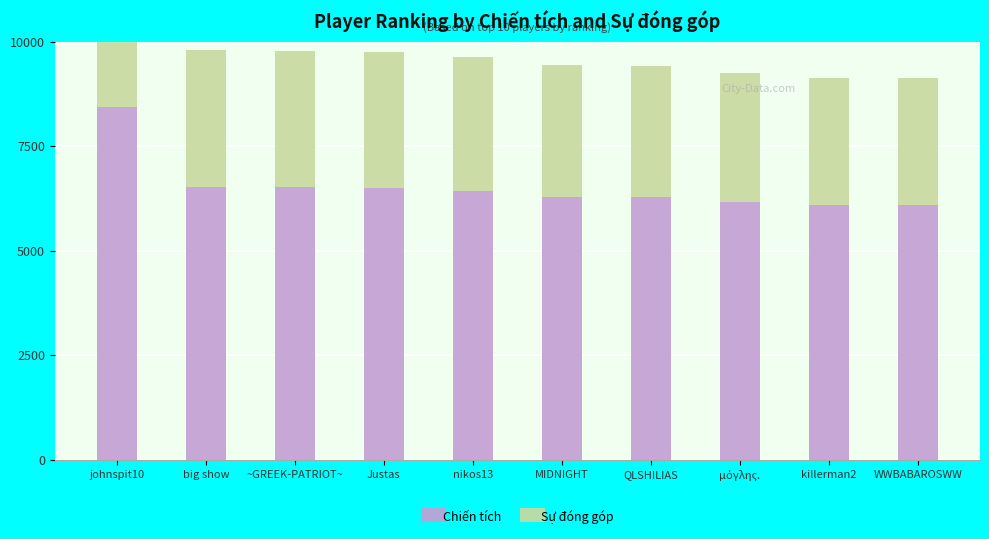

Reading left to right, what are all the values shown in this chart?

Chiến tích: 8437	6530	6528	6500	6429	6290	6281	6177	6095	6087
Sự đóng góp: 4218	3265	3264	3250	3214	3145	3140	3088	3047	3043